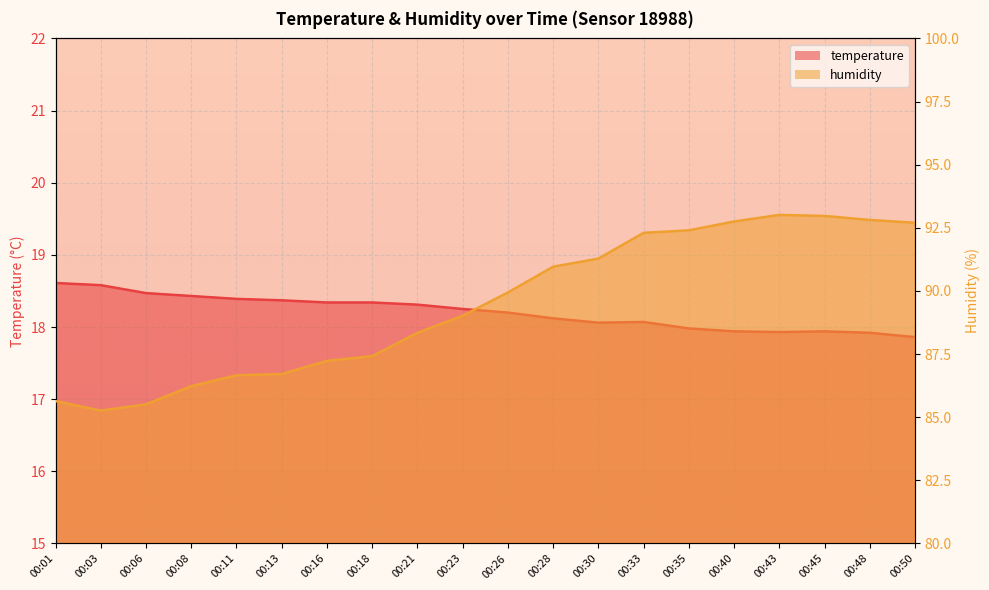

Which series has the largest range (max minus min)?

humidity